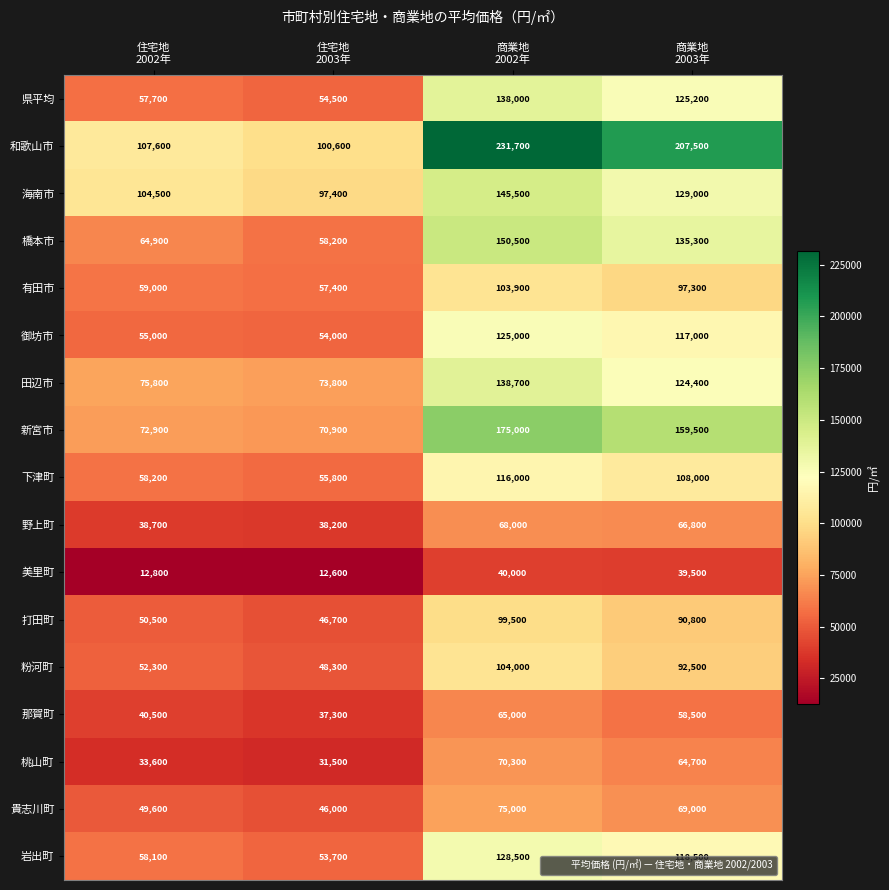

How many values in the 県平均 series are below 125200?

2